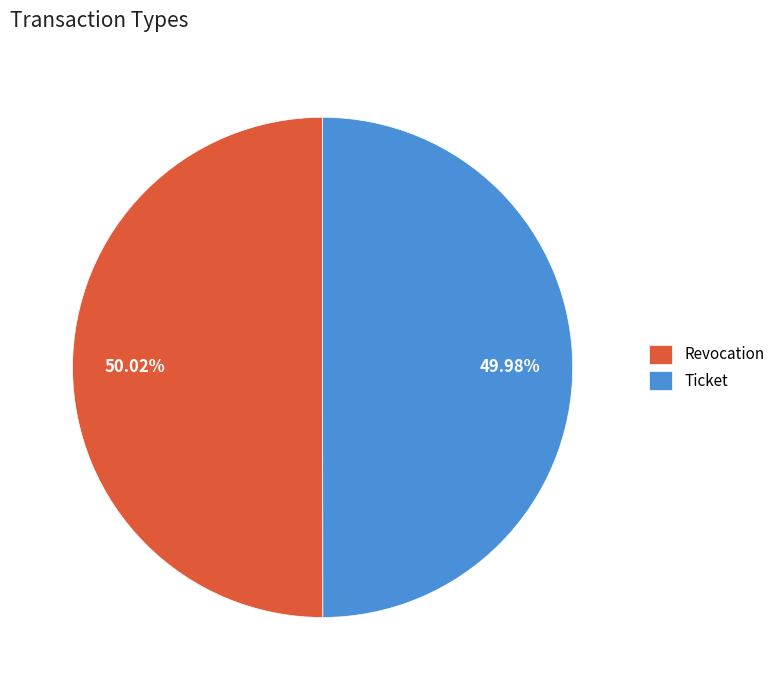

Does any single category account for the majority?

Yes